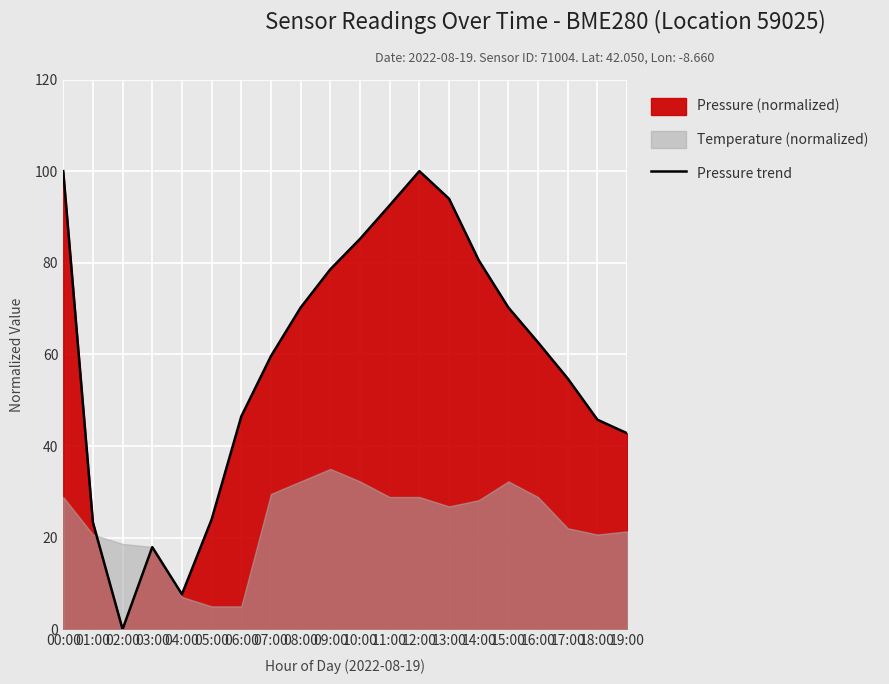

The value at 12:00 is 133.7. True or false?

False